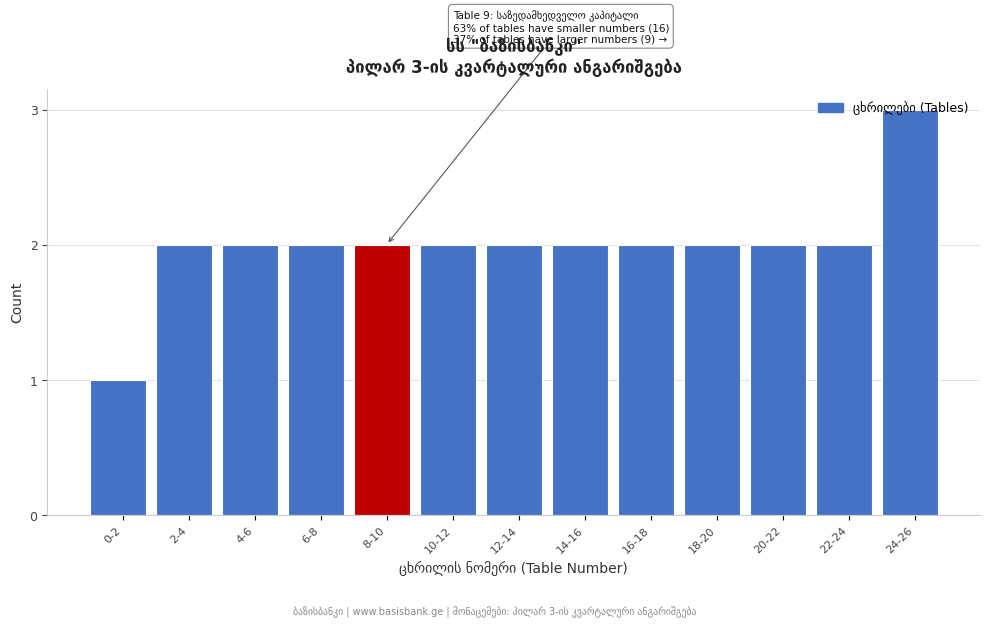

What is the greatest value displayed?

3